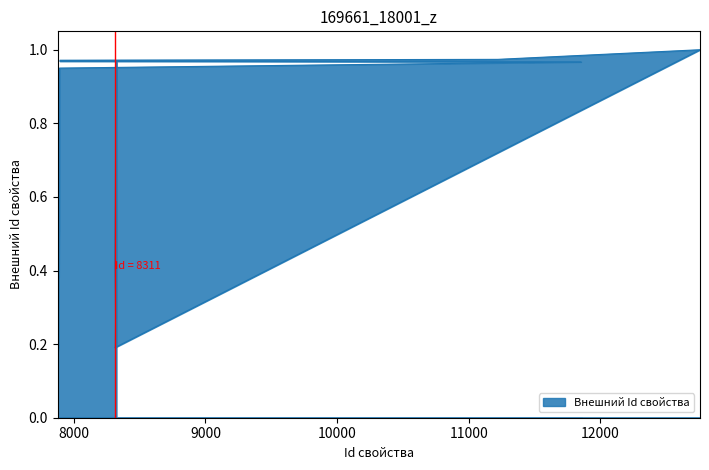

Rank the categories by value from highest to lowest.

12758, 11221, 7895, 7894, 8324, 8323, 11854, 7892, 7891, 7890, 7889, 7888, 7887, 7877, 8311, 8319, 7886, 7885, 8318, 8317, 8315, 7884, 7883, 8314, 7882, 8313, 8312, 7881, 7880, 7879, 7878